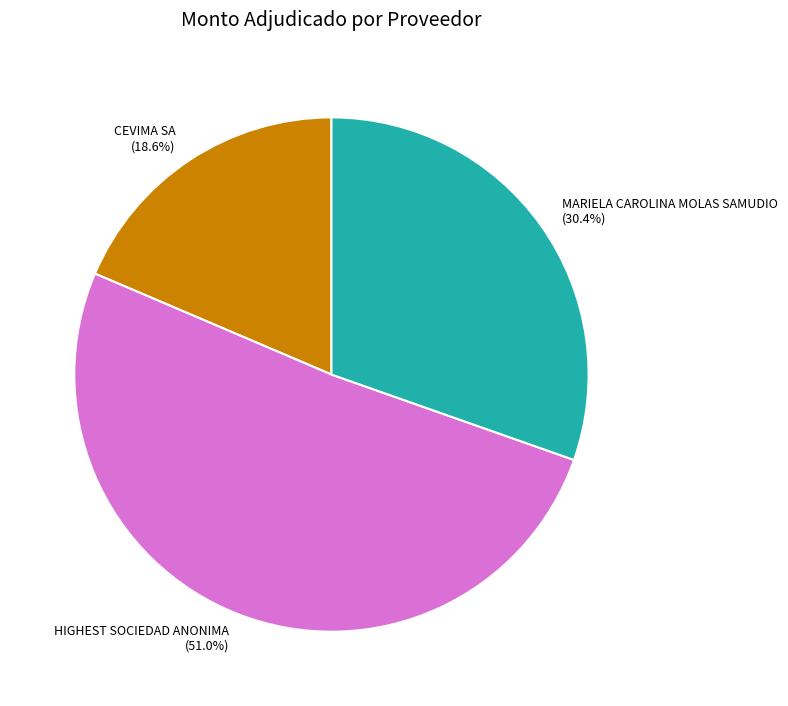

To the nearest percent, what is the difference between the largest and smallest slice percentages?

32%